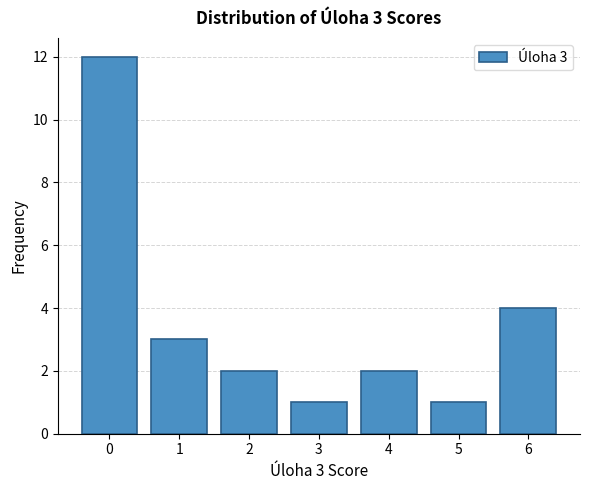

Reading left to right, extract all data points from this chart.

12	3	2	1	2	1	4